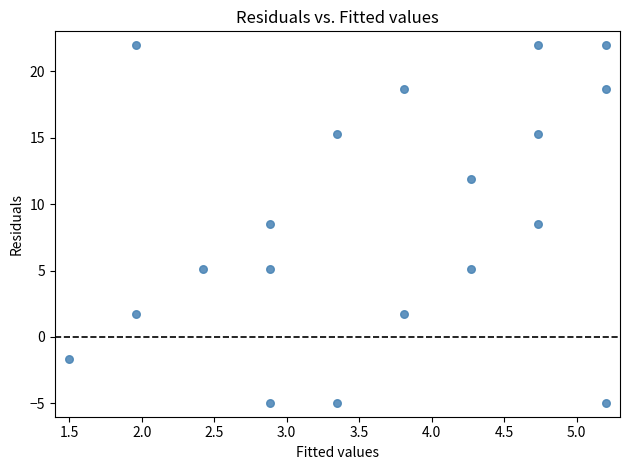

What is the range of X values (max minus min)?

3.7